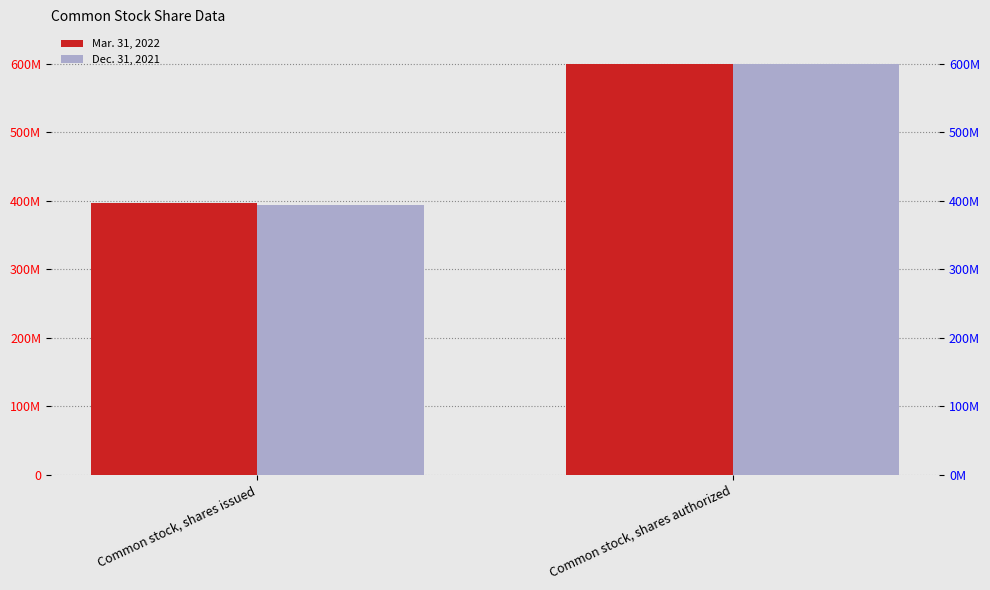

What is the smallest value displayed?

394000000